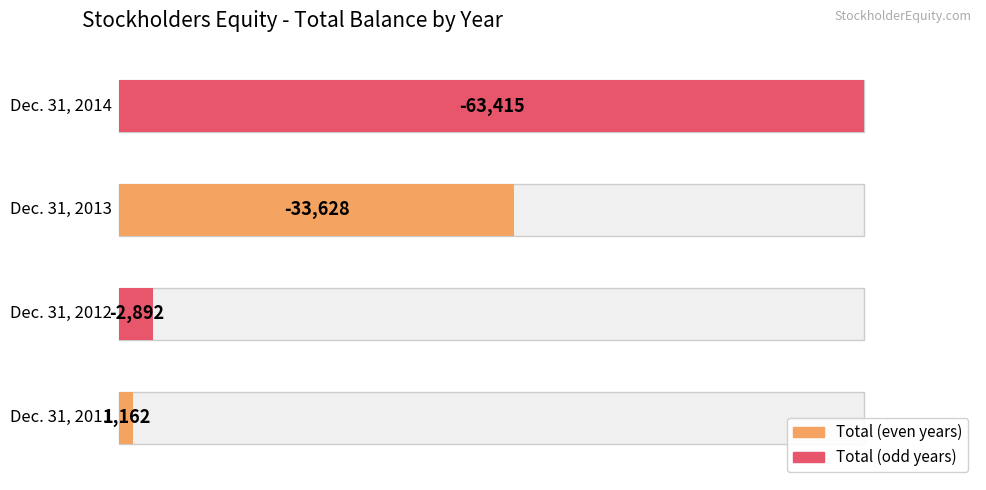

Reading left to right, transcribe all the data shown in this chart.

1162	-2892	-33628	-63415